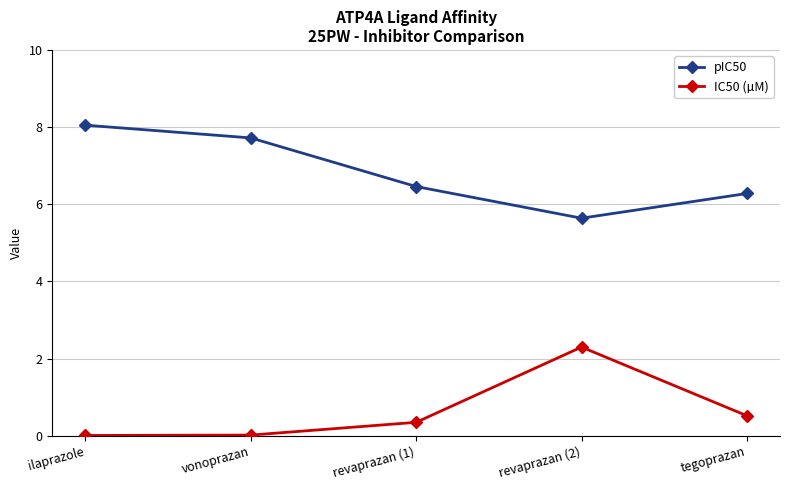

What is the difference between the maximum and second lowest values in the IC50 (µM) series?

2.3